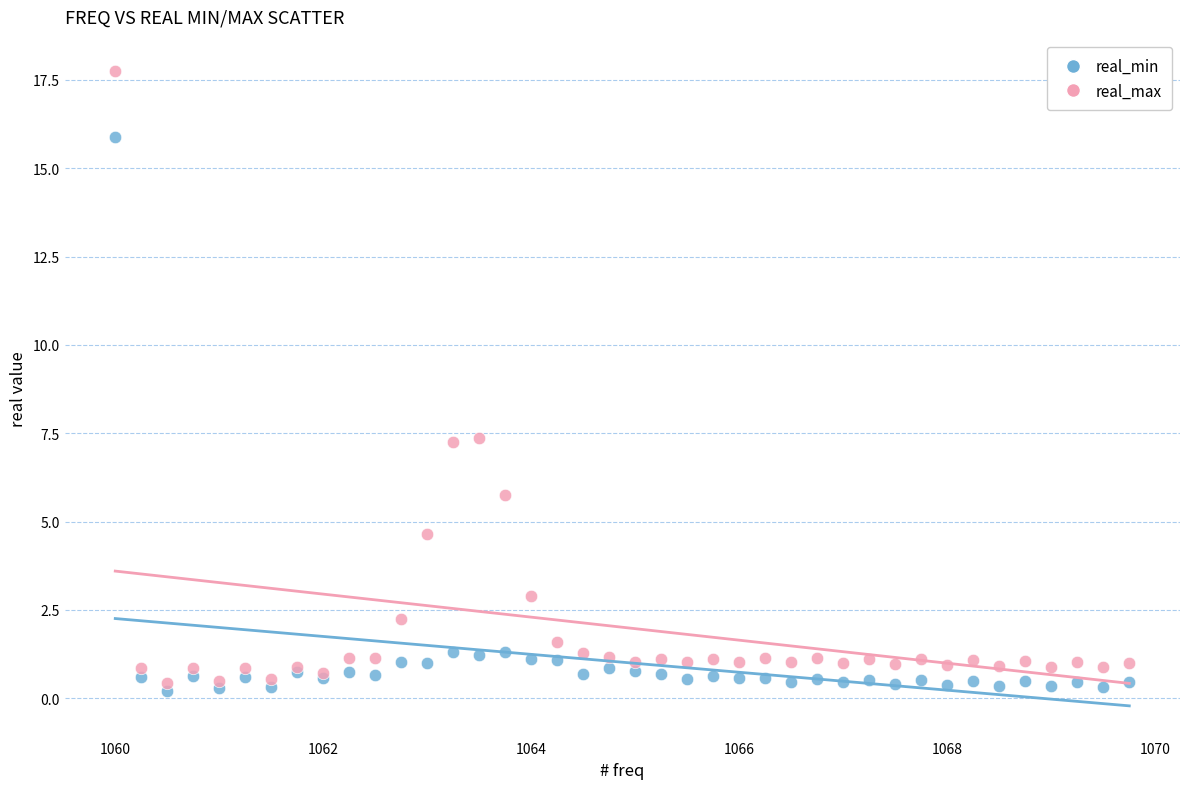

Which series contains the highest Y value?

real_max